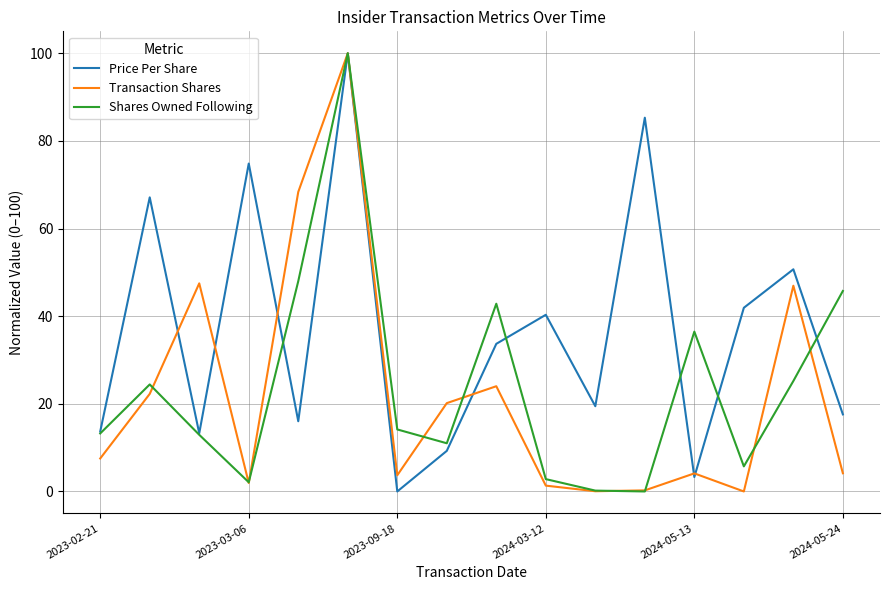

Which series has the largest total across all categories?

Price Per Share